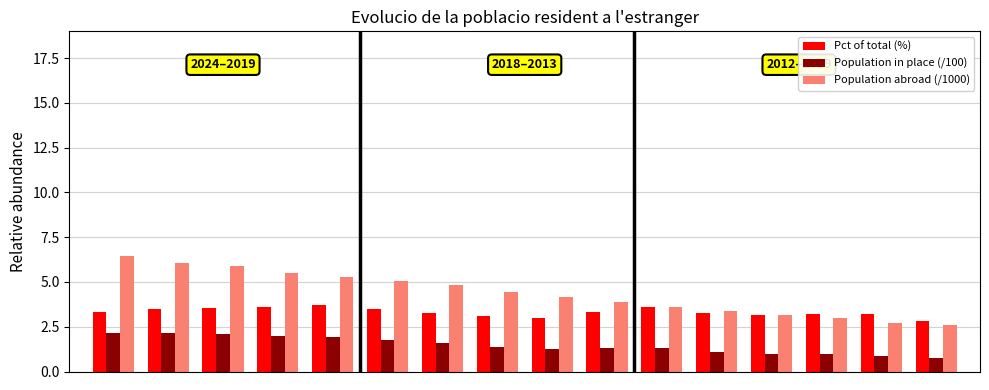

What is the minimum value for Pct of total (%)?

2.8